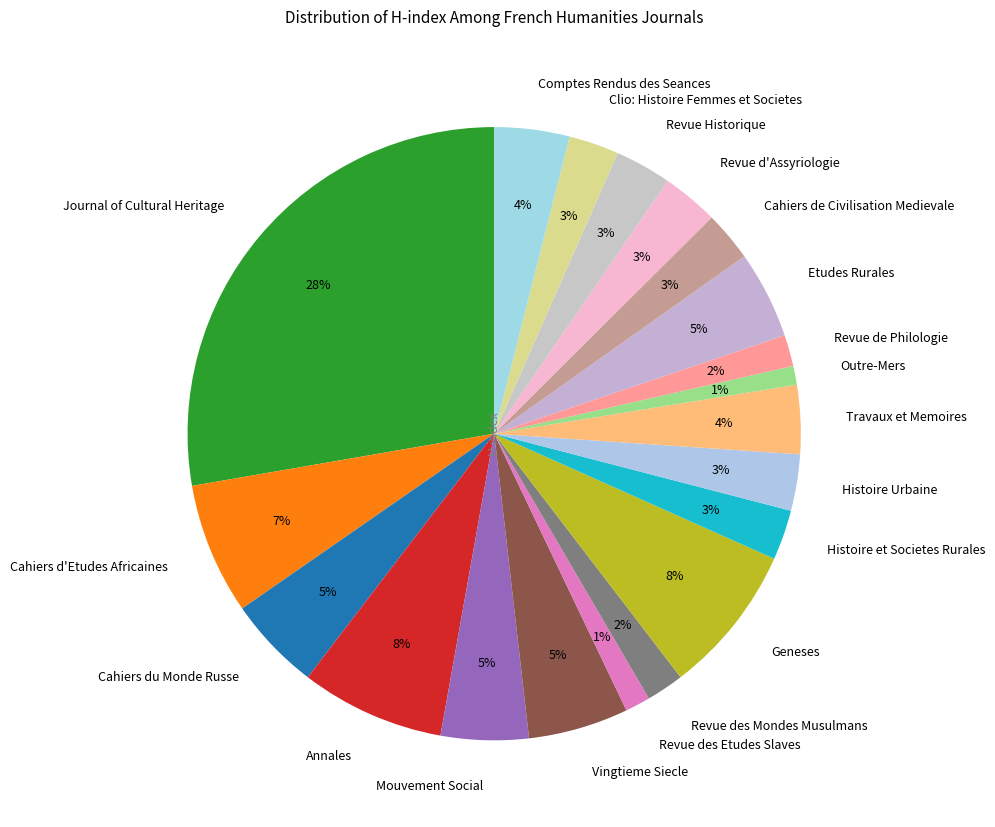

Is Comptes Rendus des Seances the majority of the pie?

No